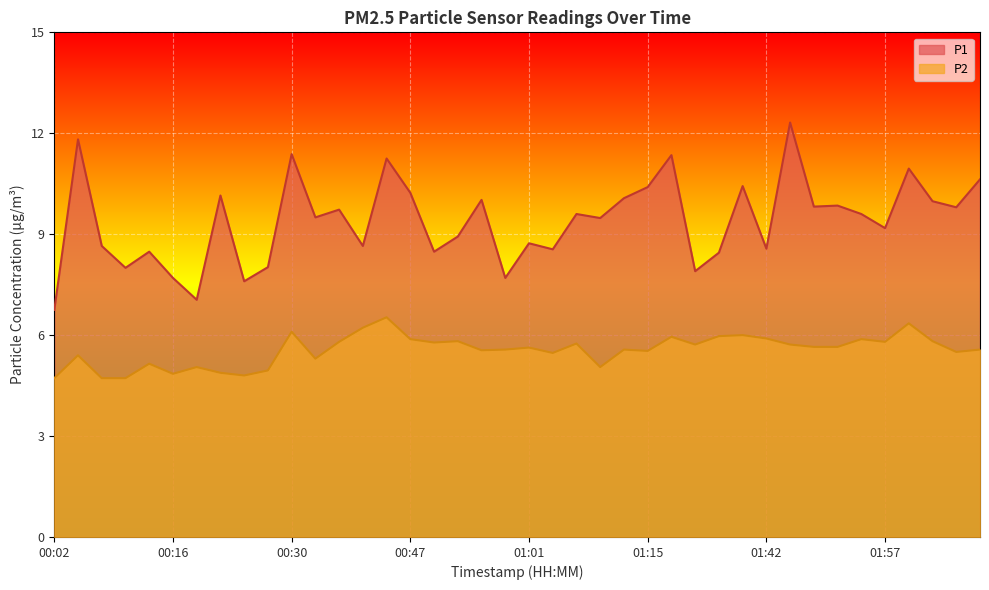

At which label does P1 reach its minimum?

00:02